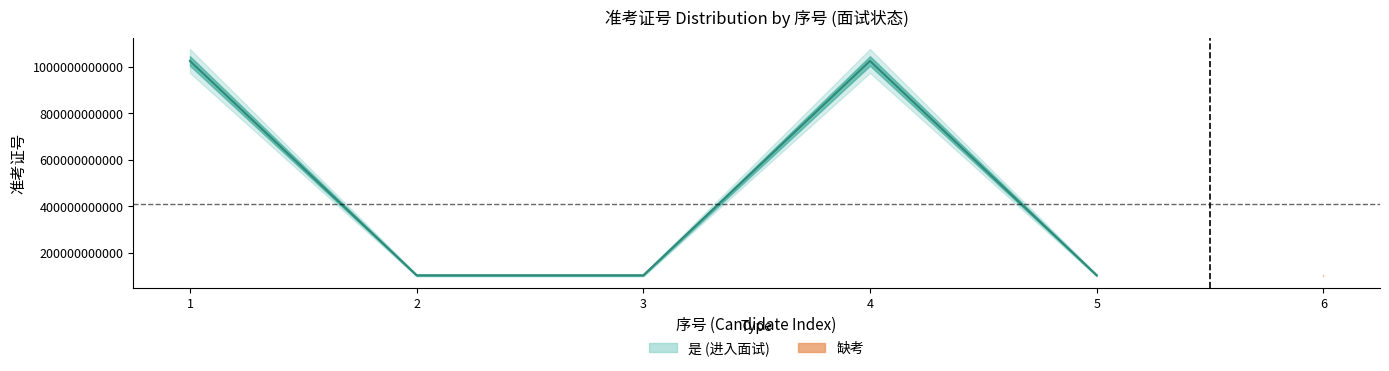

At which category does the data reach its first local peak?

4